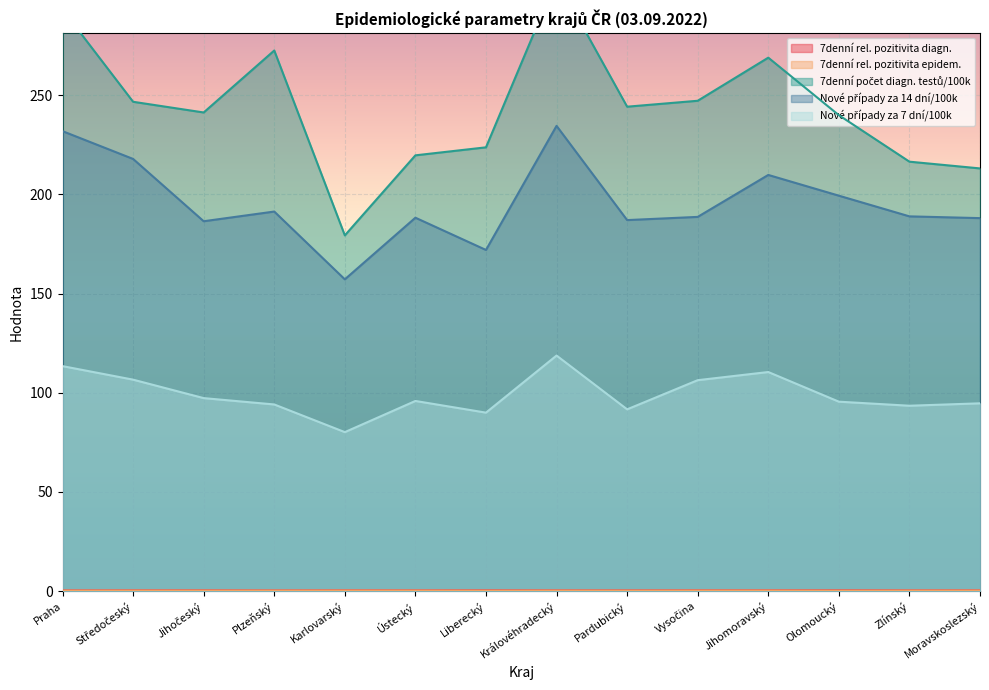

What is the total value across all series at Liberecký?

486.2